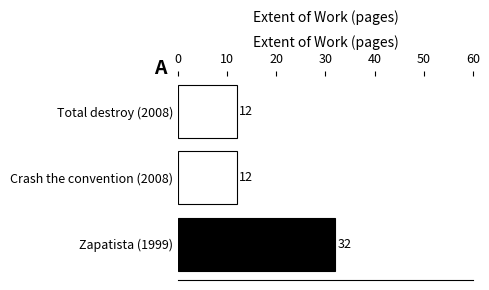

What position from the bottom is Total destroy (2008)?

3